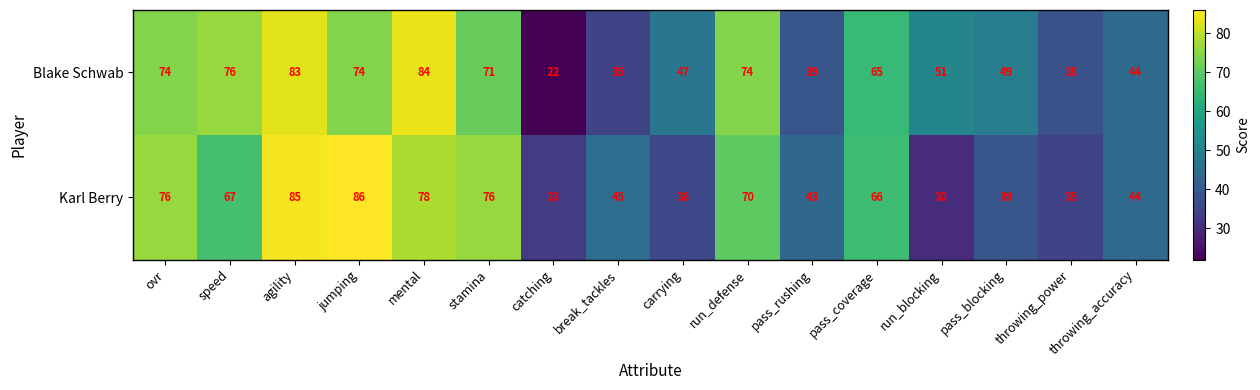

Rank the series at pass_rushing from highest to lowest value.

Karl Berry, Blake Schwab